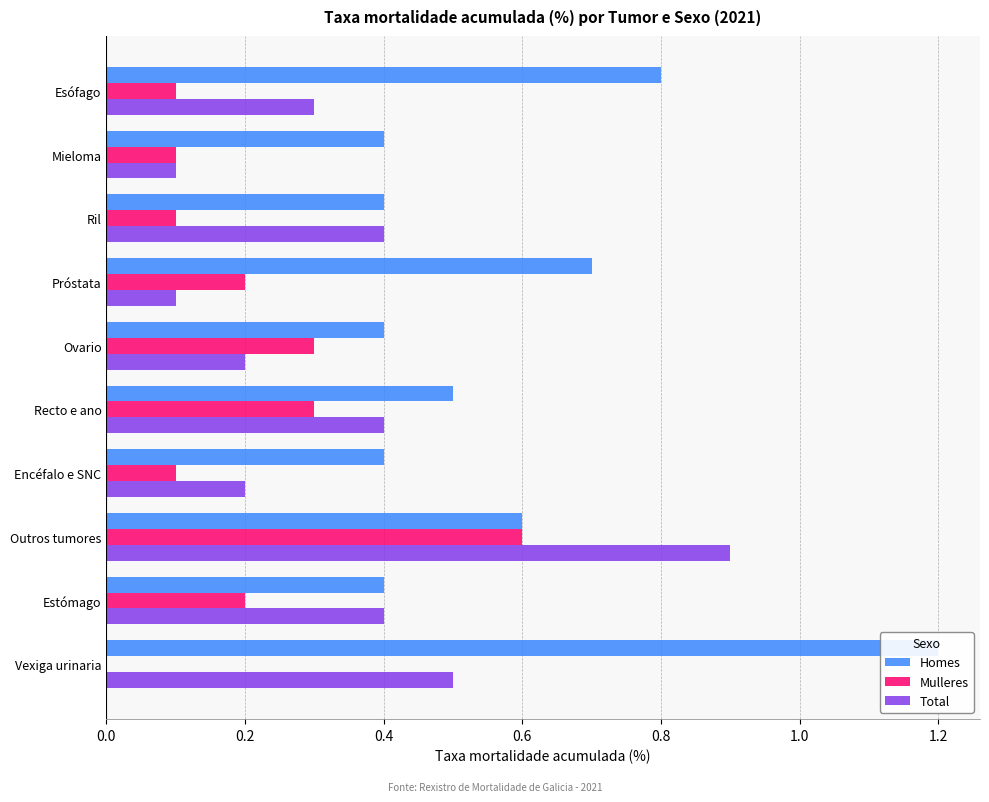

Between Recto e ano and Ovario, which is larger?

Recto e ano